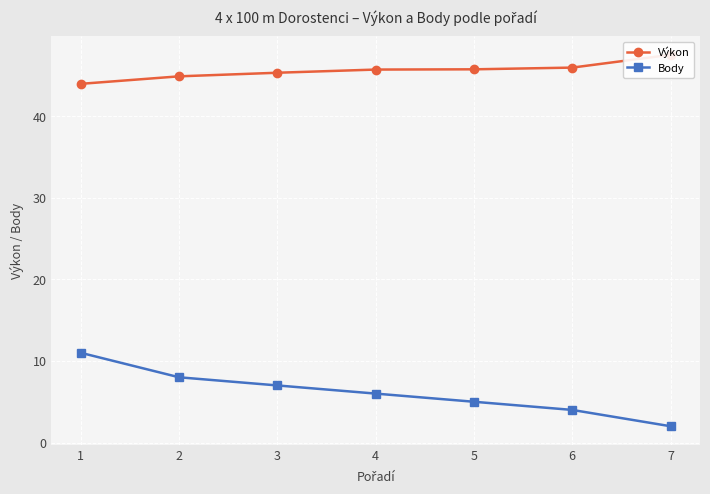

Rank the categories by Body value from lowest to highest.

7, 6, 5, 4, 3, 2, 1